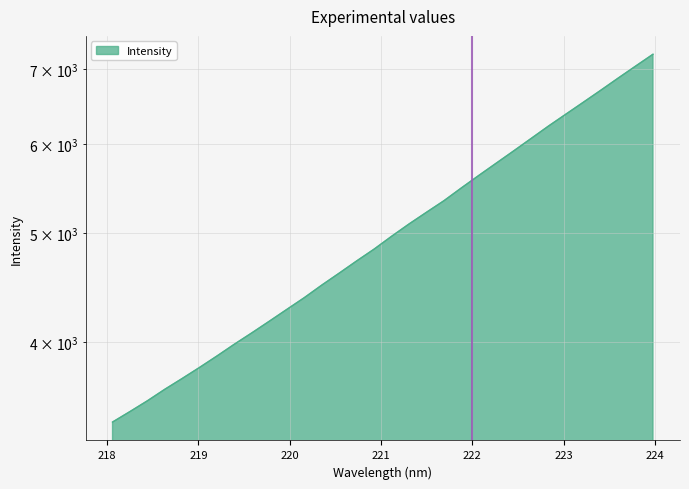

Reading right to left, what are all the values shown in this chart?

223.9802=7214.2	223.7895=7040.7	223.5987=6870.0	223.408=6700.8	223.2172=6538.2	223.0264=6380.8	222.8355=6226.7	222.6447=6070.1	222.4538=5917.5	222.263=5770.7	222.0721=5627.4	221.8812=5485.3	221.6902=5343.2	221.4993=5218.4	221.3083=5094.8	221.1174=4968.0	220.9264=4839.4	220.7354=4723.6	220.5444=4607.1	220.3533=4495.4	220.1623=4381.4	219.9712=4277.4	219.7801=4175.4	219.589=4077.0	219.3979=3983.5	219.2067=3888.2	219.0156=3797.9	218.8244=3712.3	218.6332=3630.7	218.442=3545.8	218.2508=3468.4	218.0596=3394.5